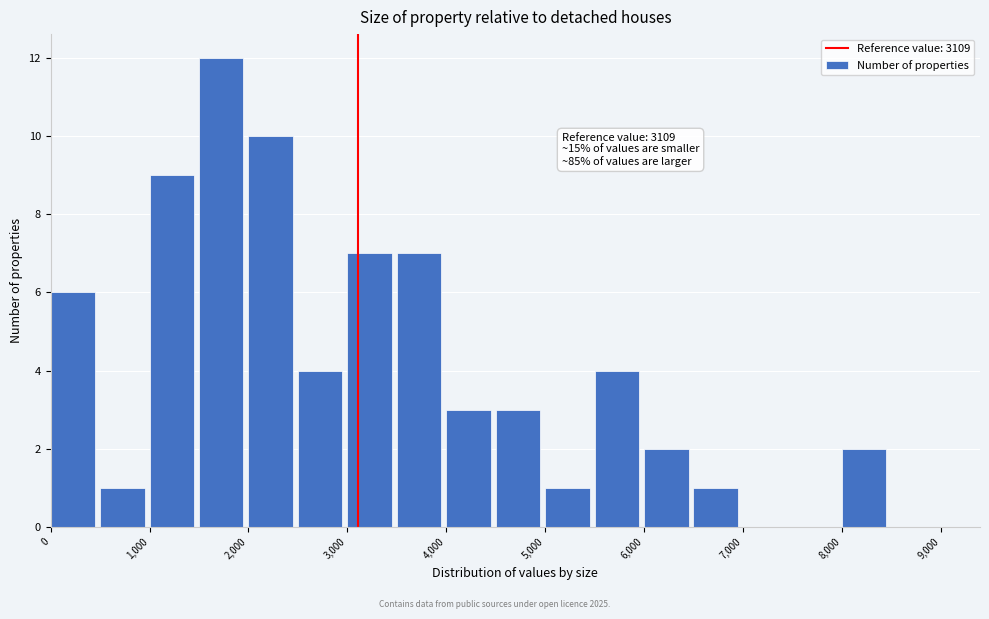

Which range on the x-axis has the tallest bar?

1500 to 2000